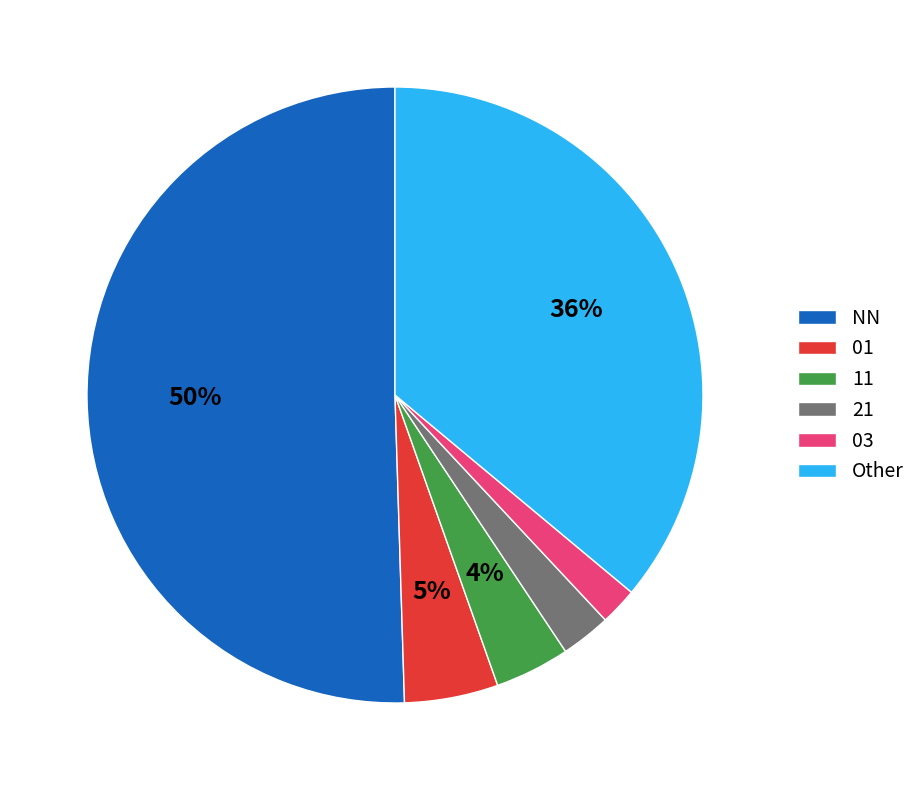

What is the largest slice in the pie chart?

NN